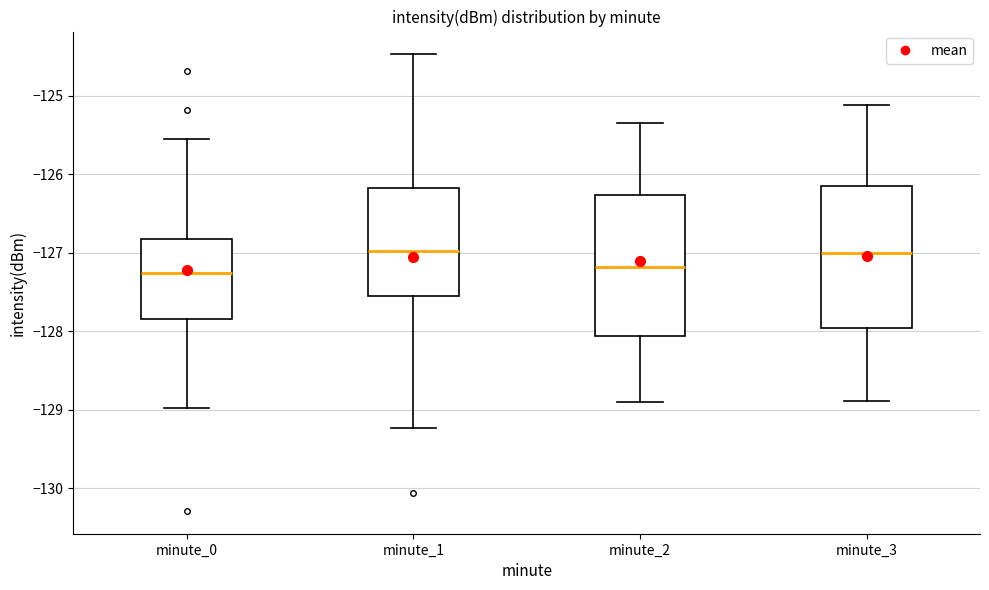

Where is the upper edge of the box for minute_2 on the y-axis? The values are not printed on the chart, so give them approximately, as read against the axis.

-126.3